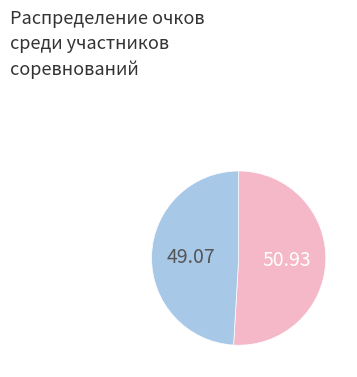

Does any single category account for the majority?

Yes